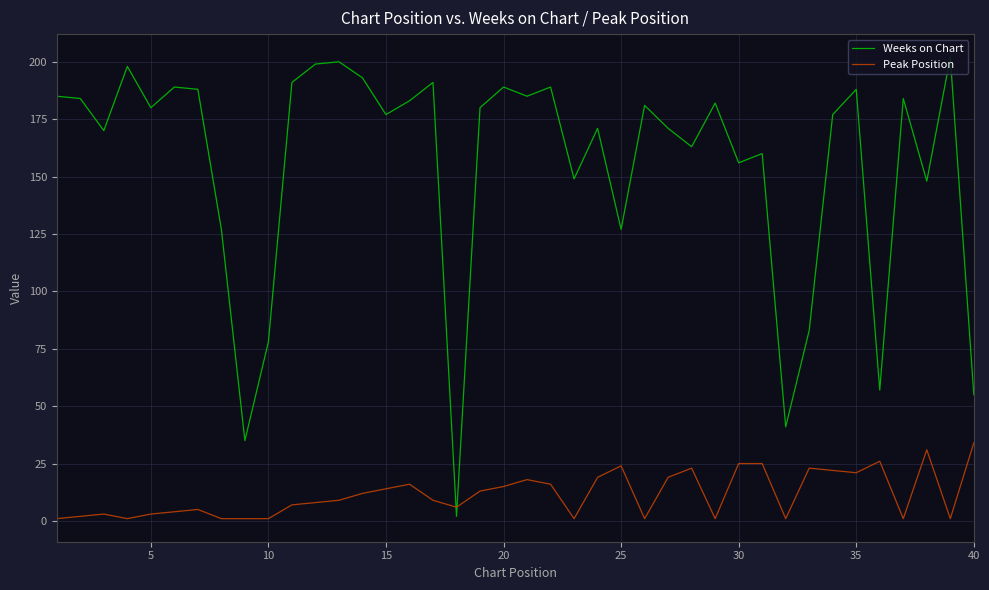

Which series has the largest total across all categories?

Weeks on Chart